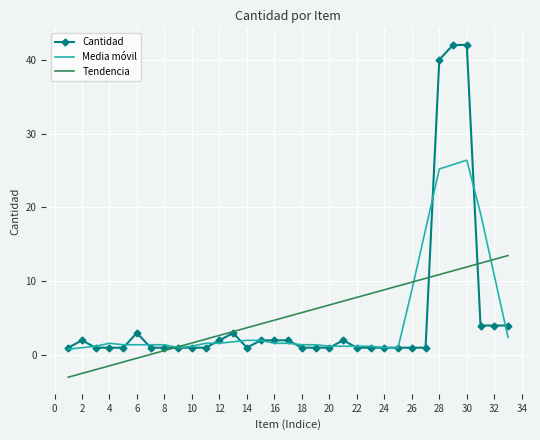

What is the greatest value displayed?

42.0